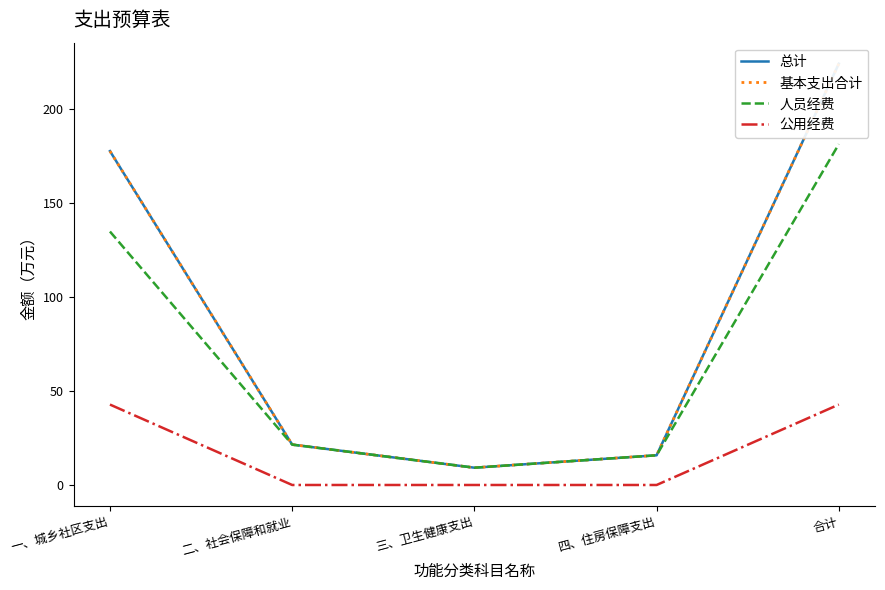

What is the approximate value of 公用经费 at 一、城乡社区支出?

42.8